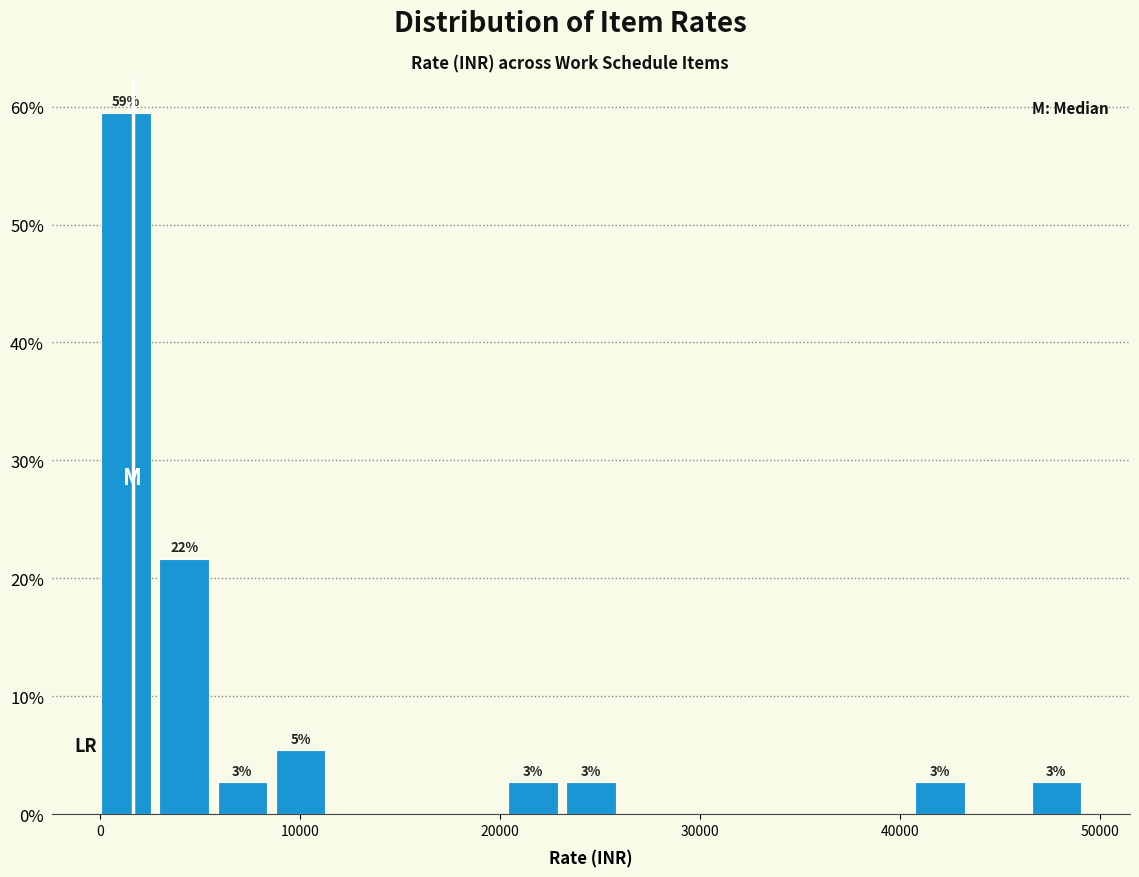

Around what value on the x-axis is the tallest bar? Give the approximate position of its centre, as read against the axis.

1000